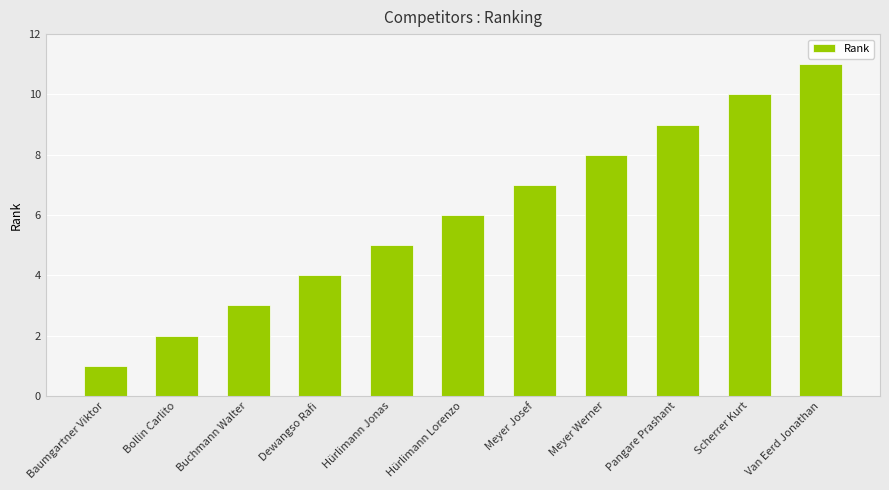

What is the sum of all values?

66